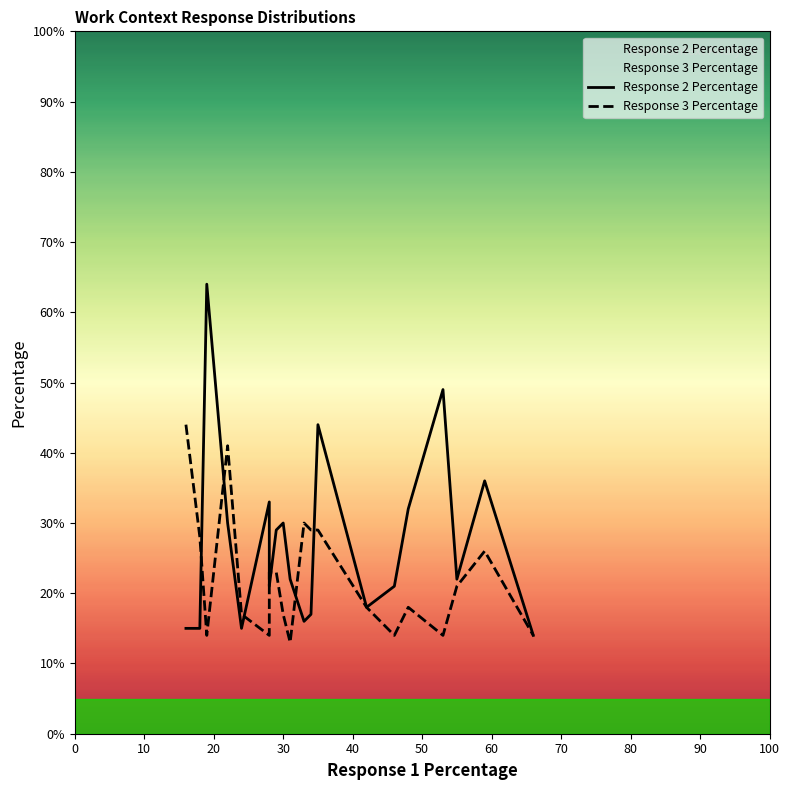

True or false: Response 2 Percentage has more than 1 interior local peaks.

True